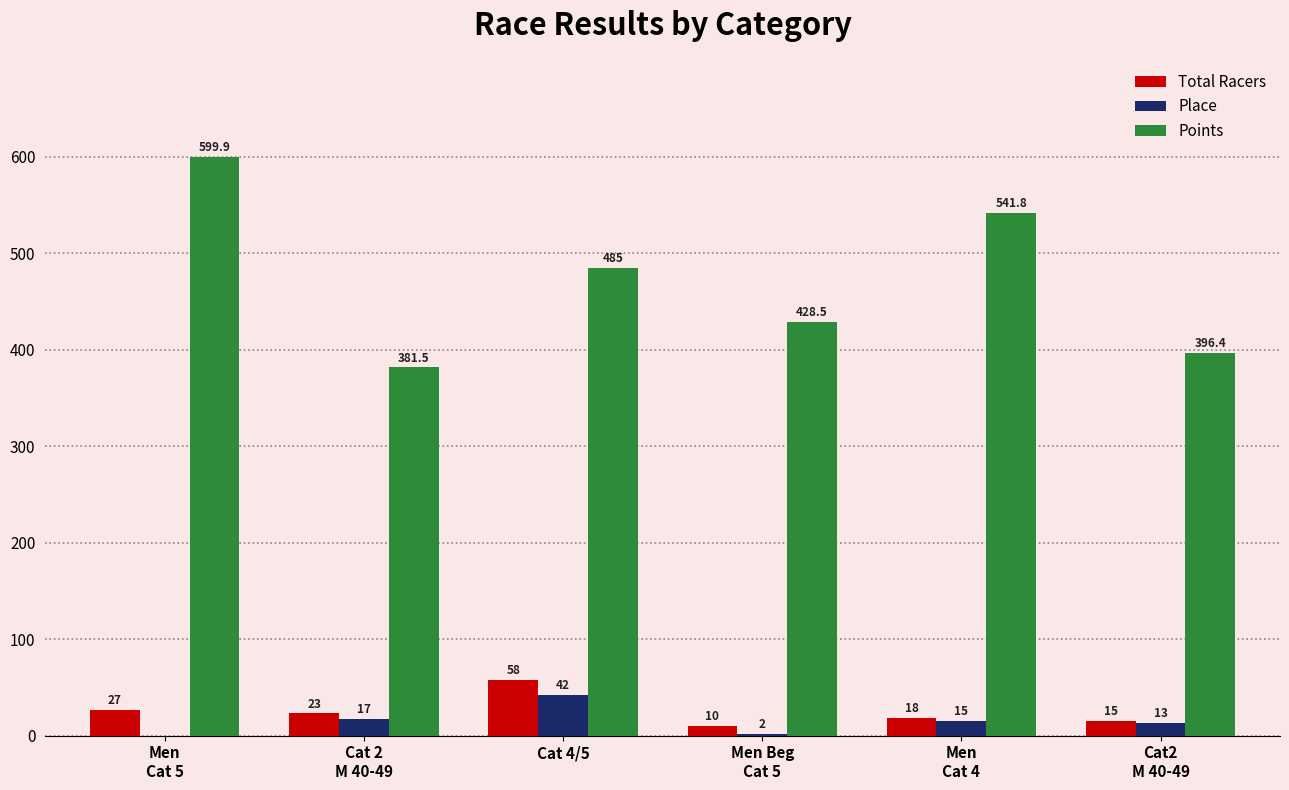

True or false: Total Racers has a value of 58.0 at Cat 4/5.

True